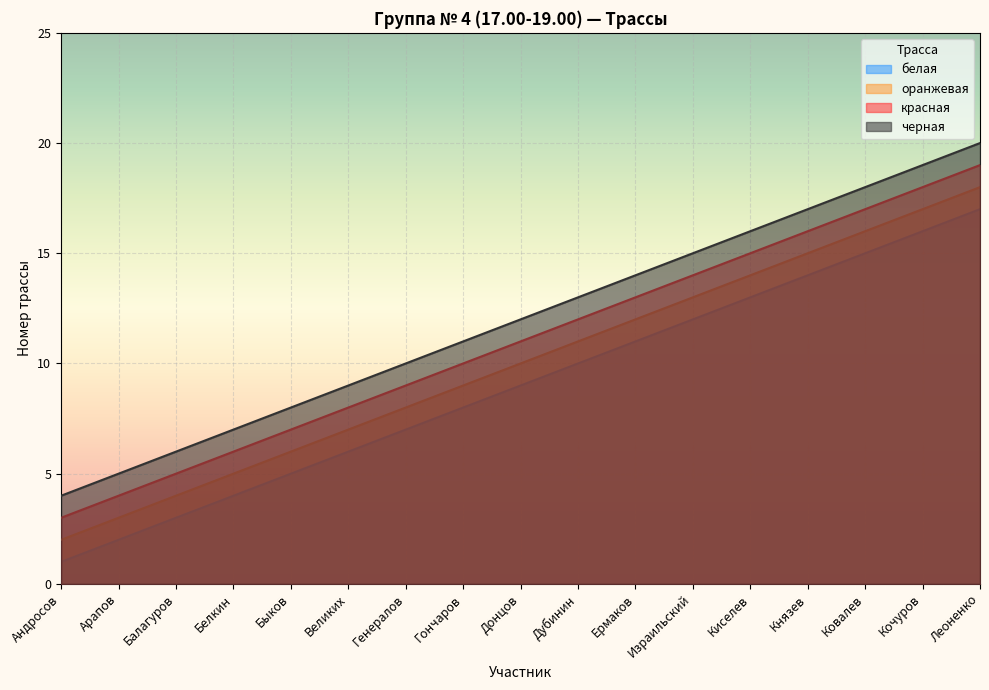

What is the label of the 12th point from the left?

Израильский